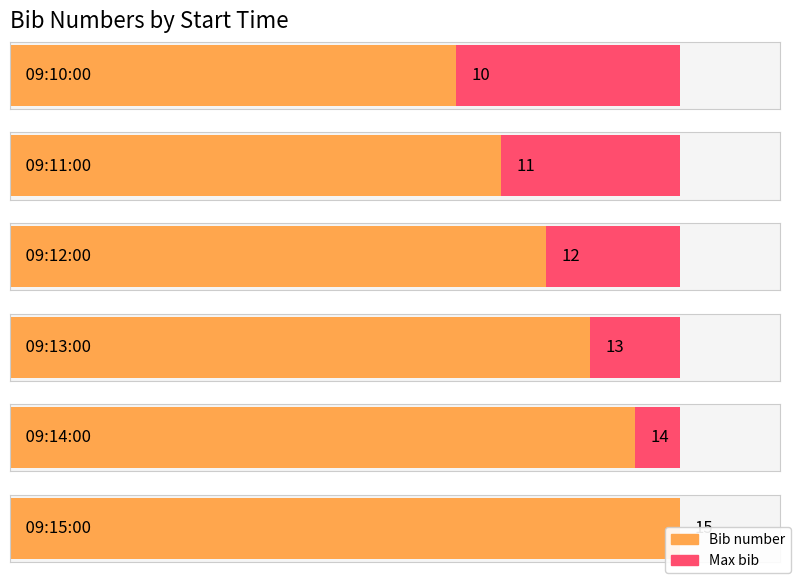

Reading left to right, what are all the values shown in this chart?

09:10:00=10	09:11:00=11	09:12:00=12	09:13:00=13	09:14:00=14	09:15:00=15